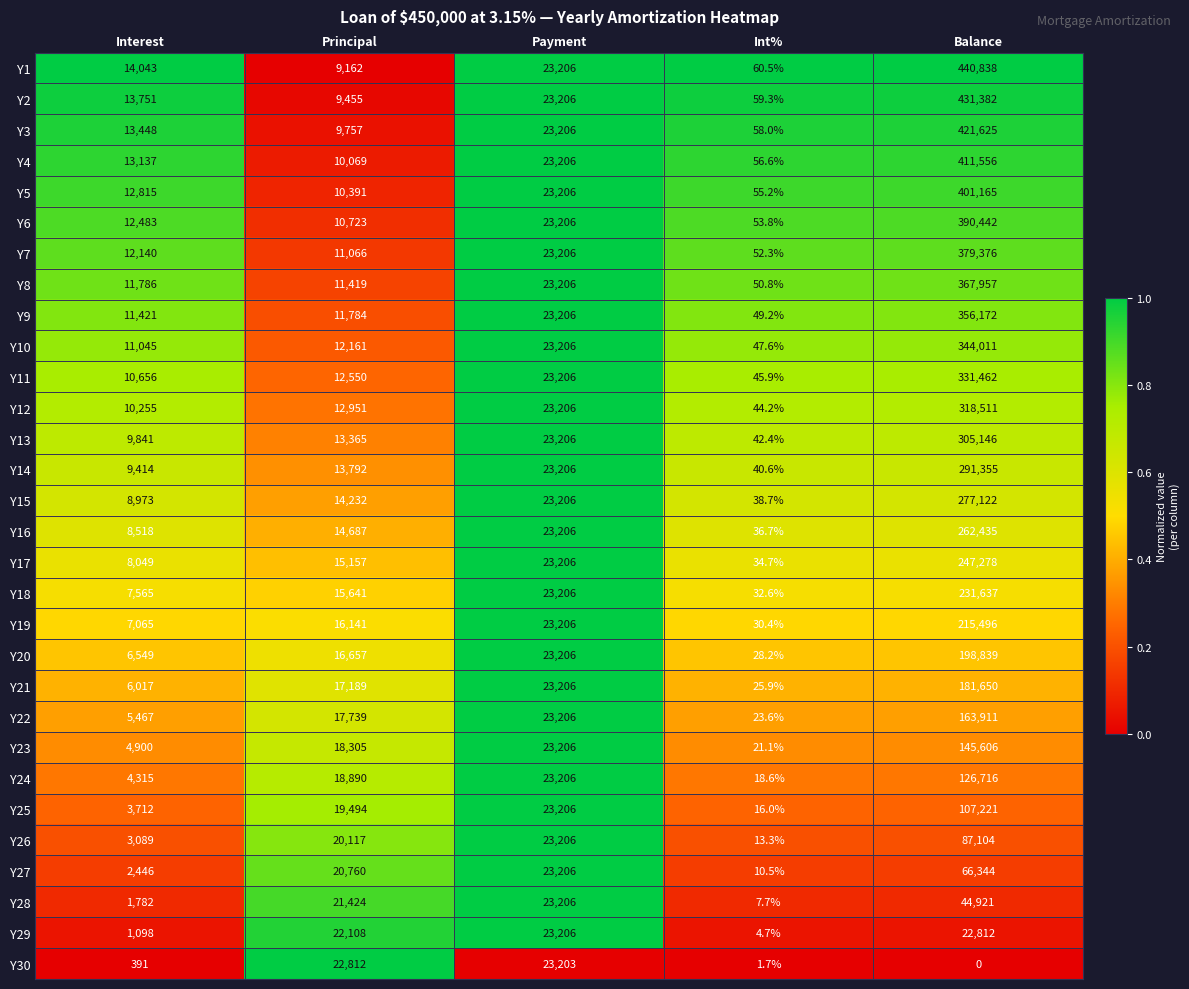

Between Int% and Balance, which series saw the biggest shift?

Y1